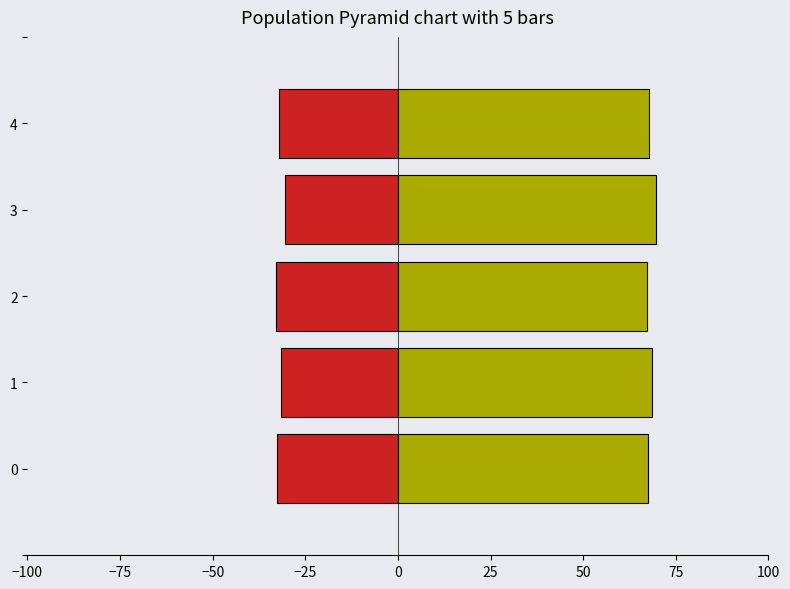

List the series in order of their overall mean, highest first.

Non %, Oui %